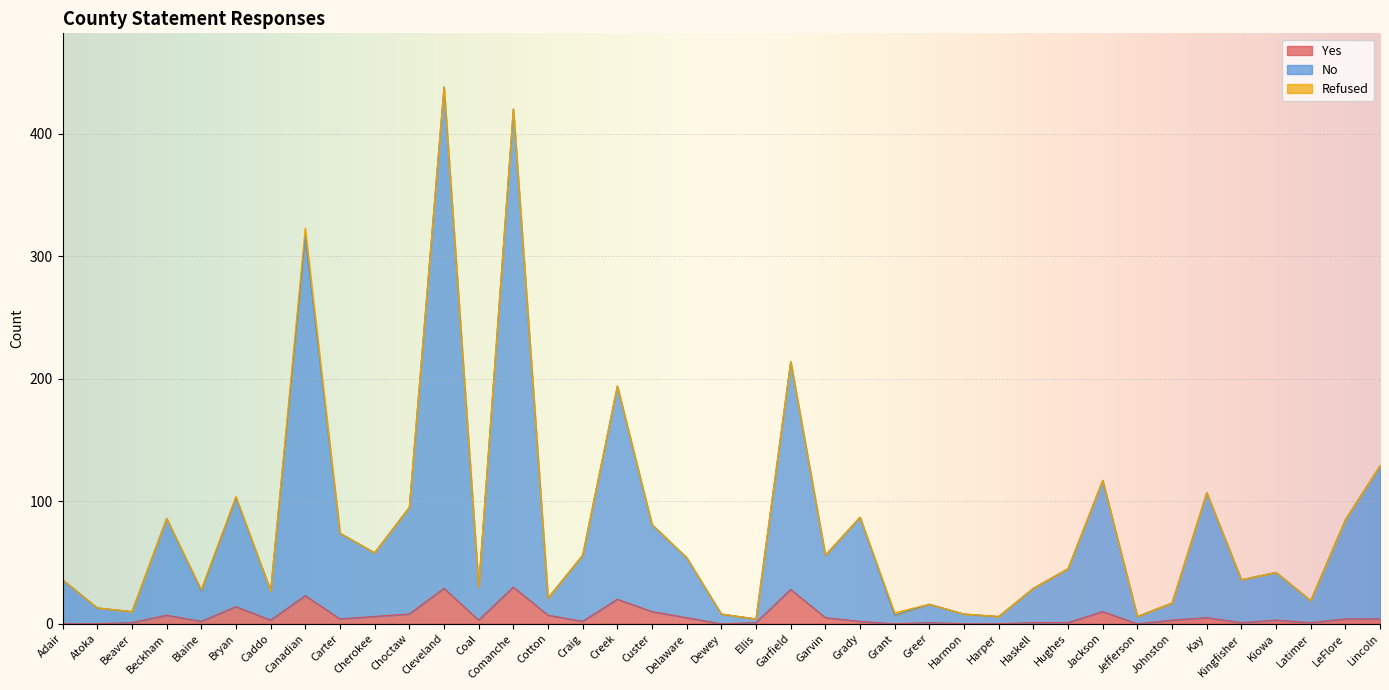

What is the value of the Yes point at the 10th from the left?

6